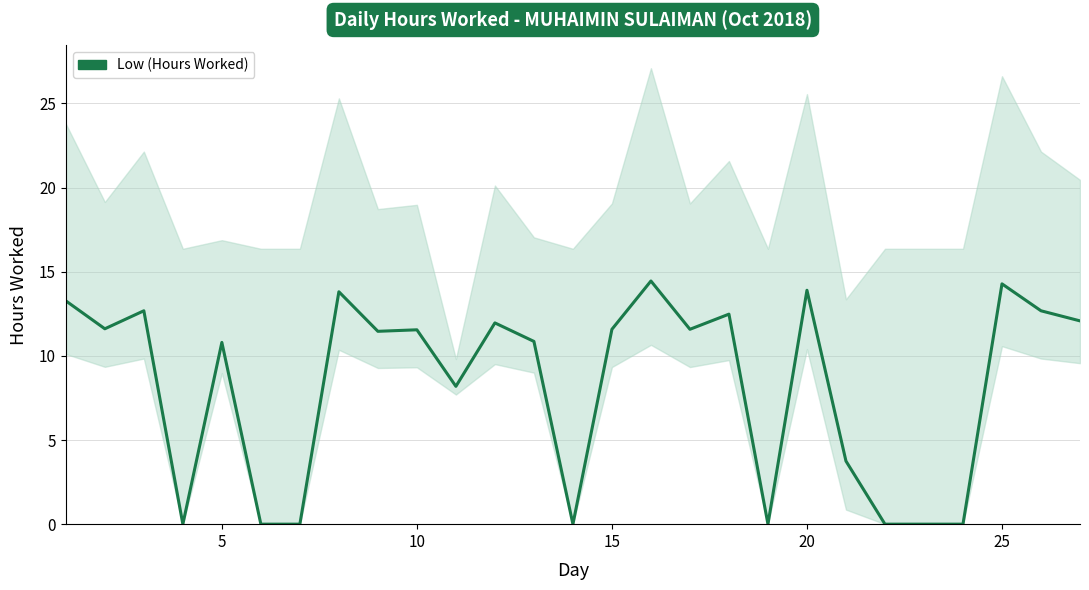

What is the sum of all values?

223.0